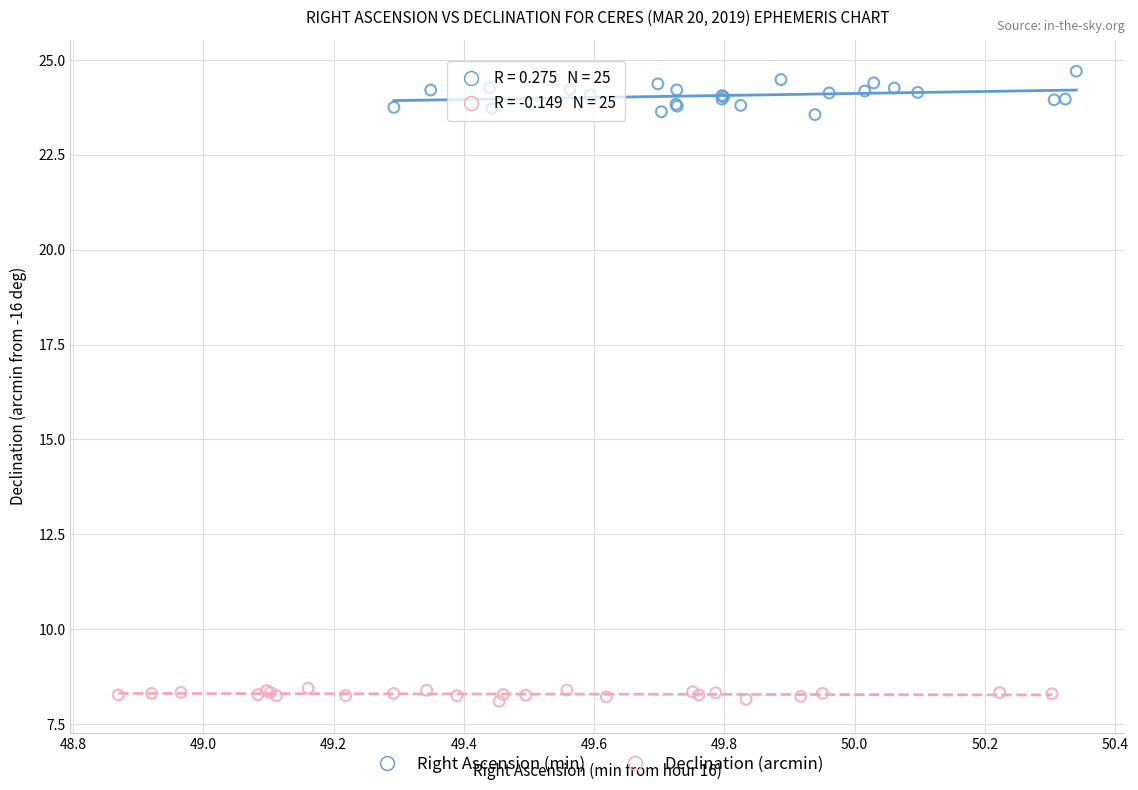

Which series has the widest spread of Y values?

Right Ascension (min)